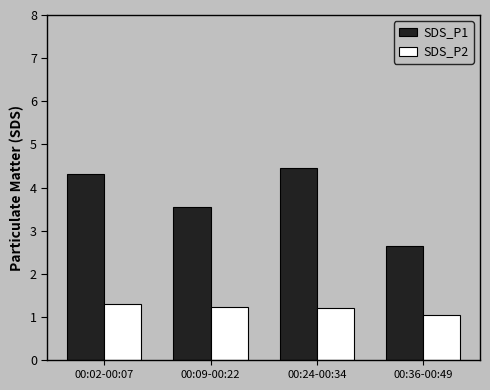

What is the sum of all SDS_P1 values?

15.0